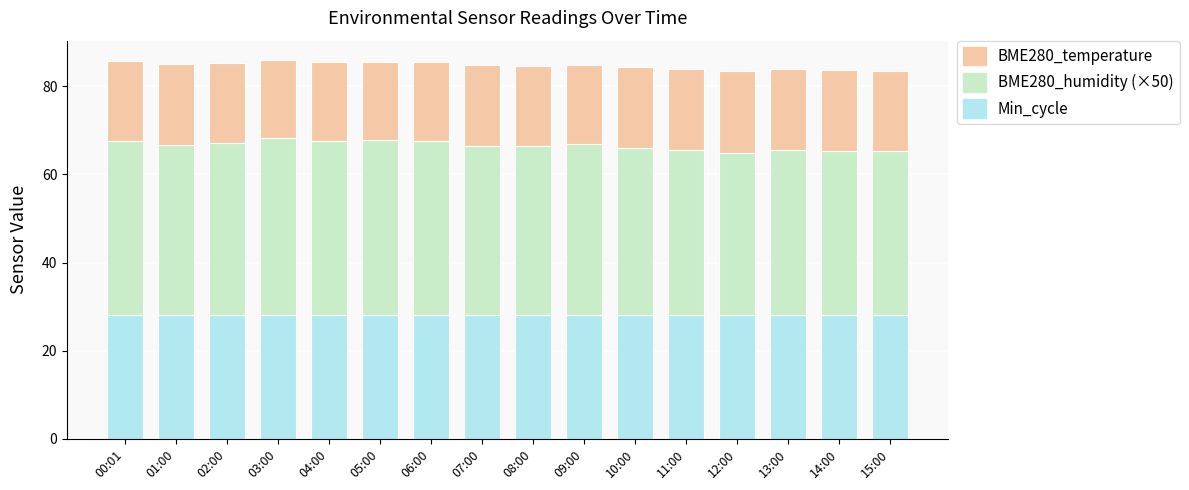

How many bars are there in total?

16